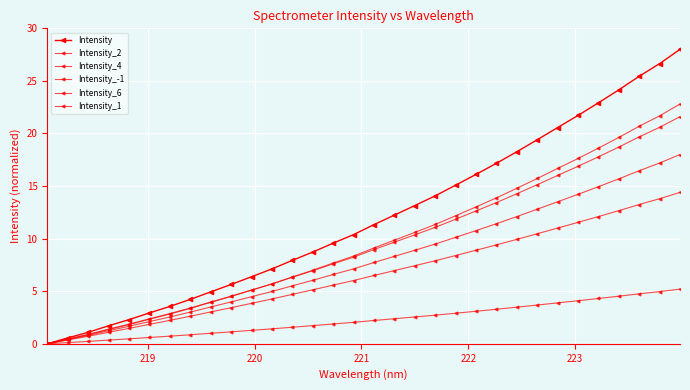

Does the chart have visible grid lines?

Yes